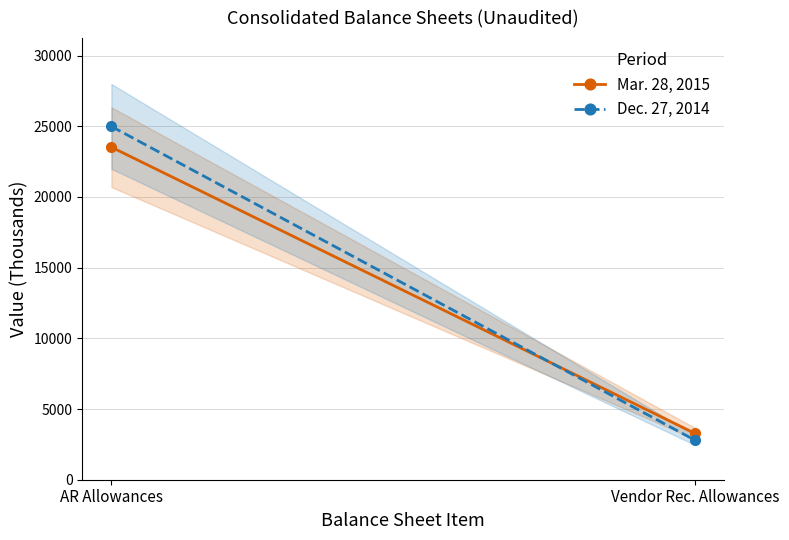

What is the value of the Dec. 27, 2014 point at the 1st from the left?

24989